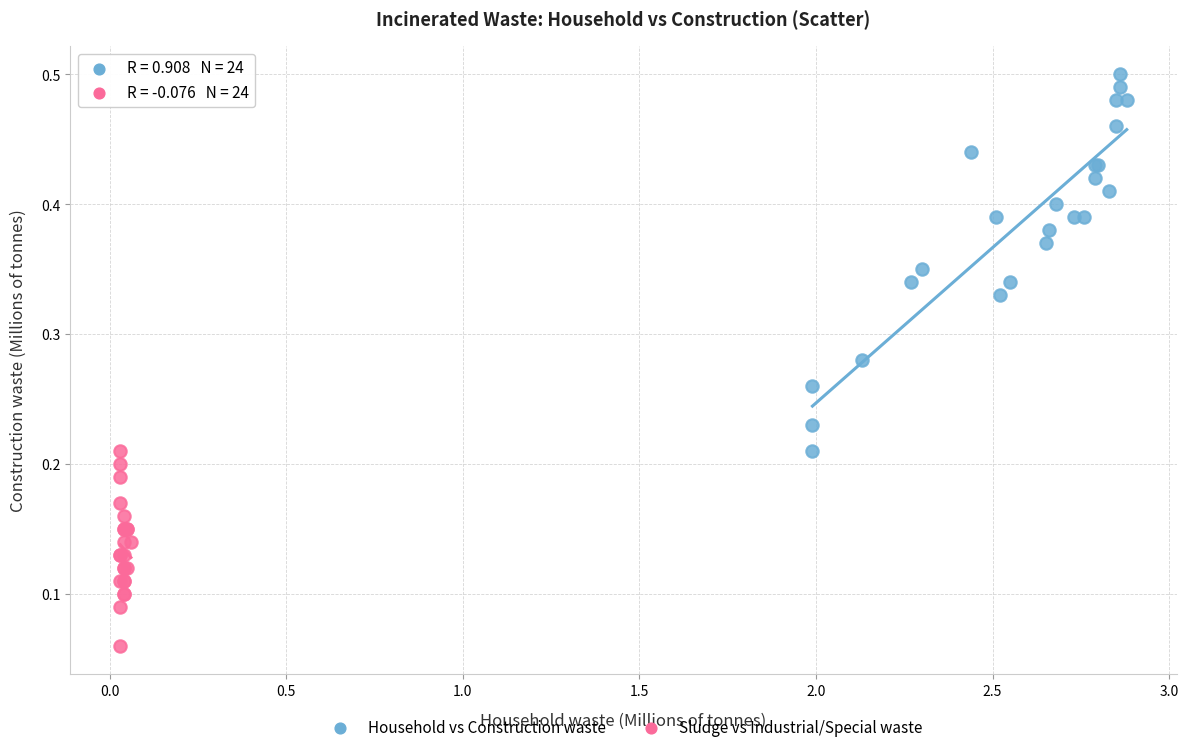

Which series has the widest spread of Y values?

Household vs Construction waste